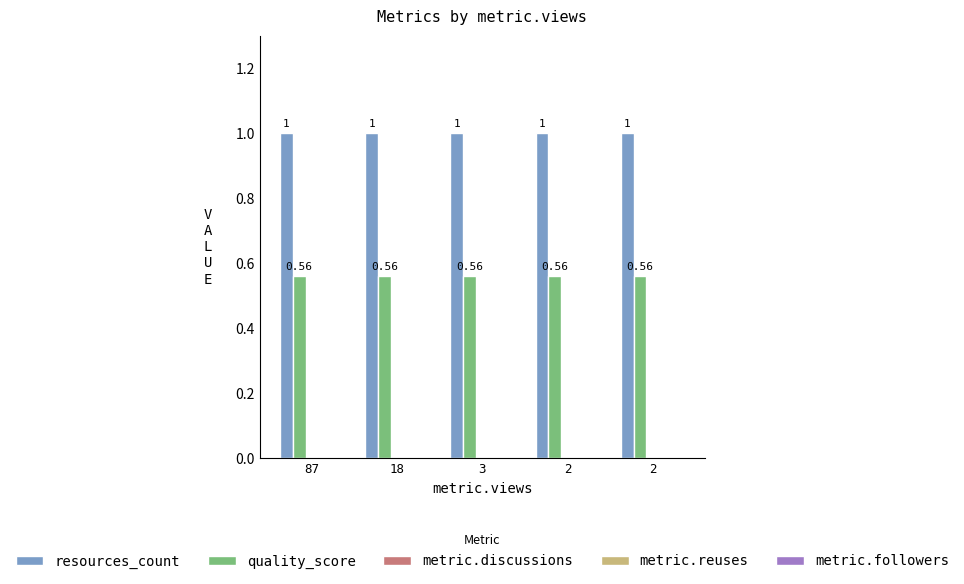

Which category has the highest value in the resources_count series?

87